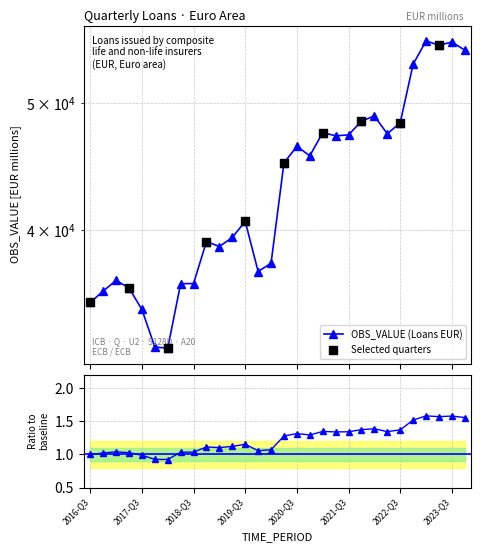

What is the change in value from 2018-Q4 to 2022-Q3?

+0.3